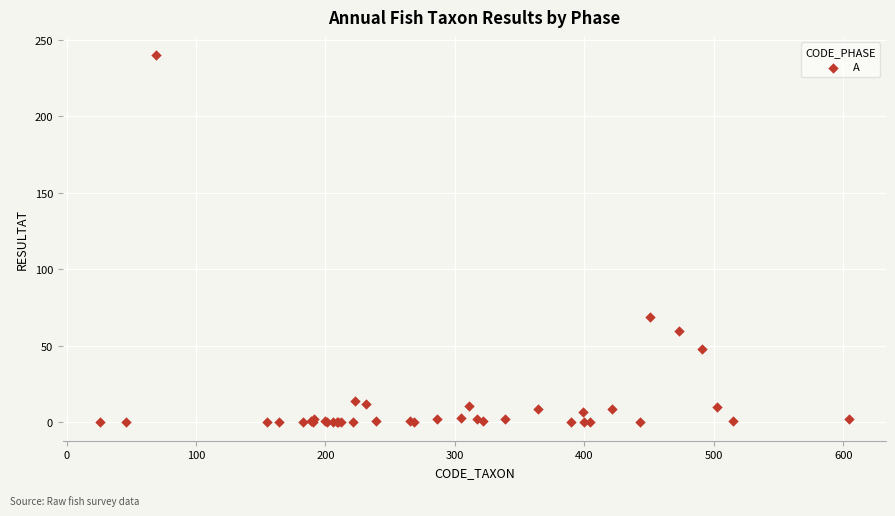

What Y value in the scatter plot is closest to 120?

69